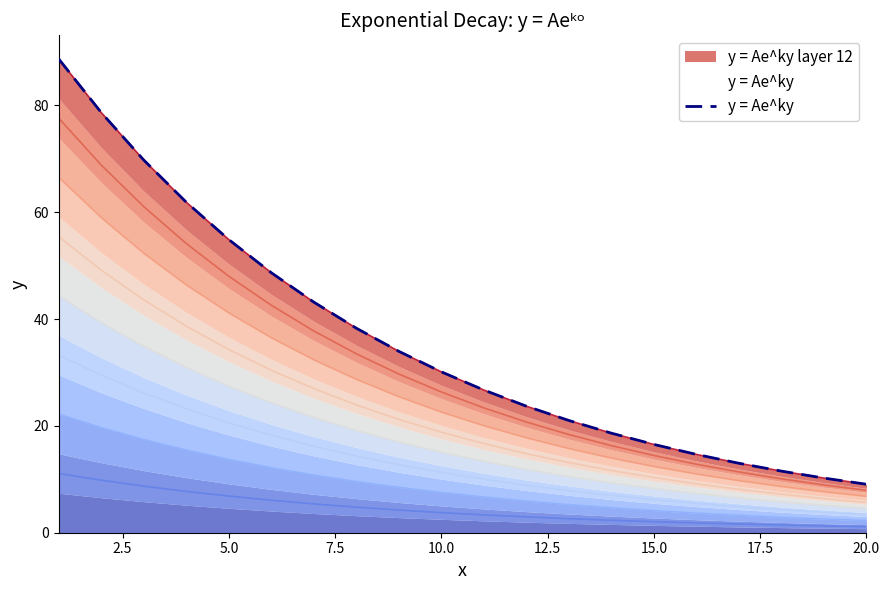

What is the label of the 7th point from the left?

15.0